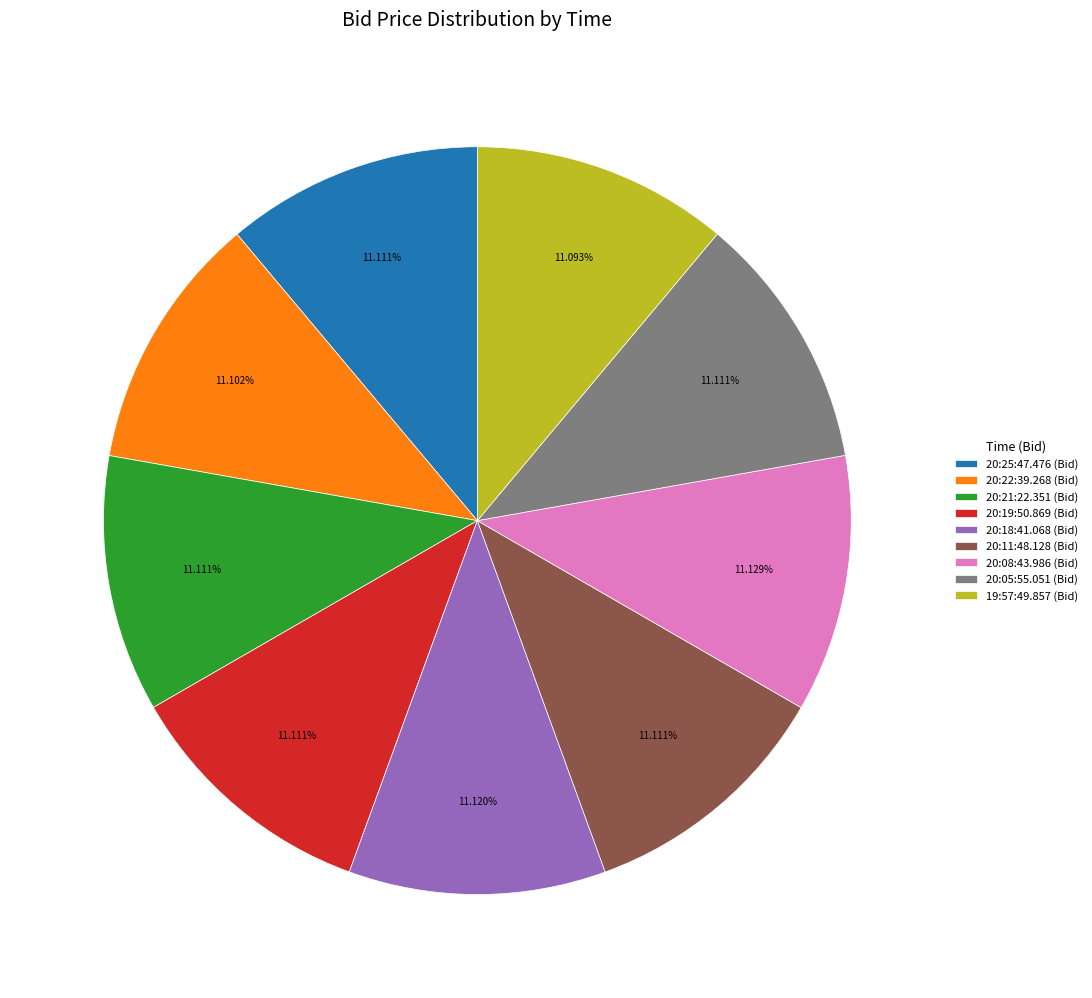

What percentage is NOT represented by 20:25:47.476?

88.9%